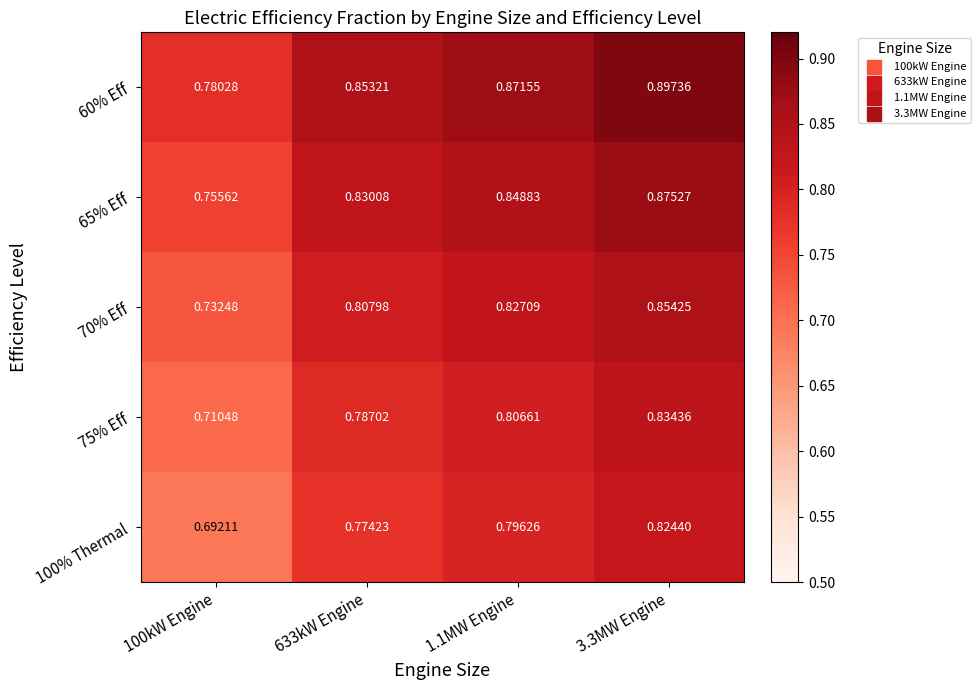

At how many categories does at least one series exceed 0?

4